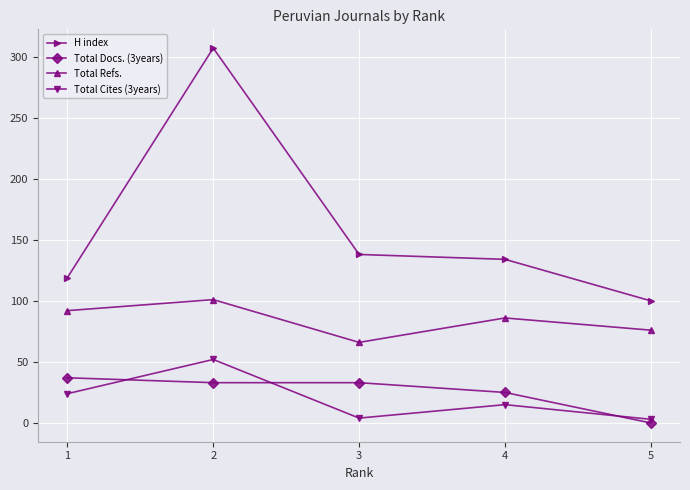

The value of Total Docs. (3years) at 3 is 10. True or false?

False